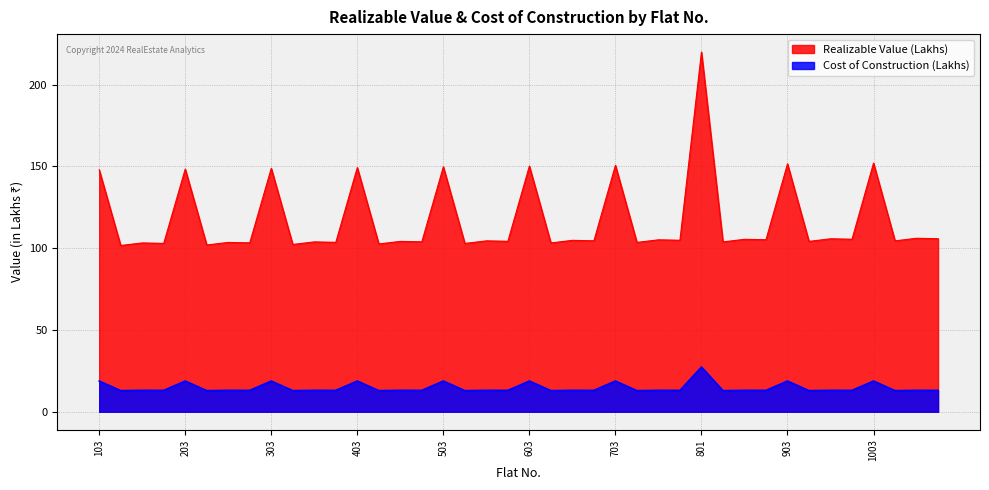

How many data points does each series have?

40